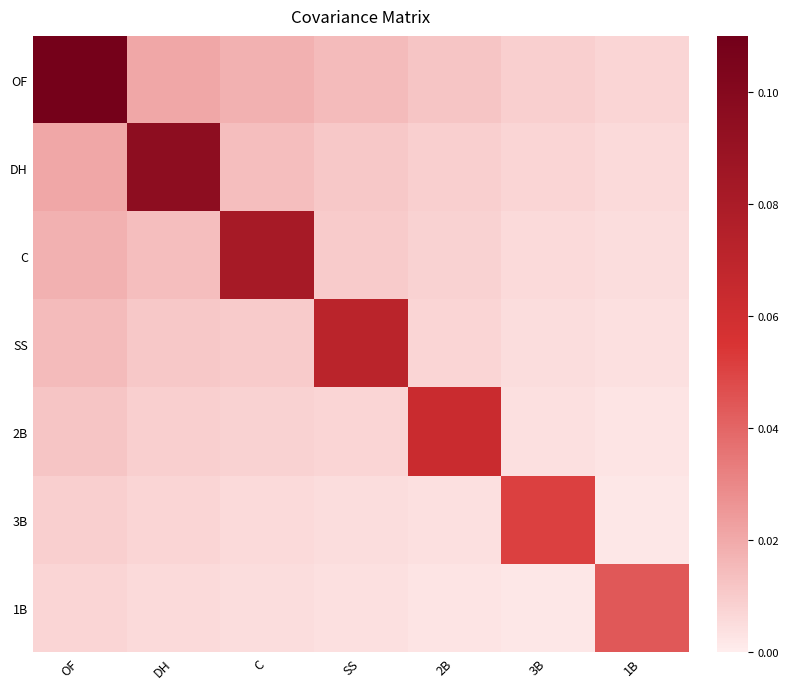

At how many categories does at least one series exceed 0?

7